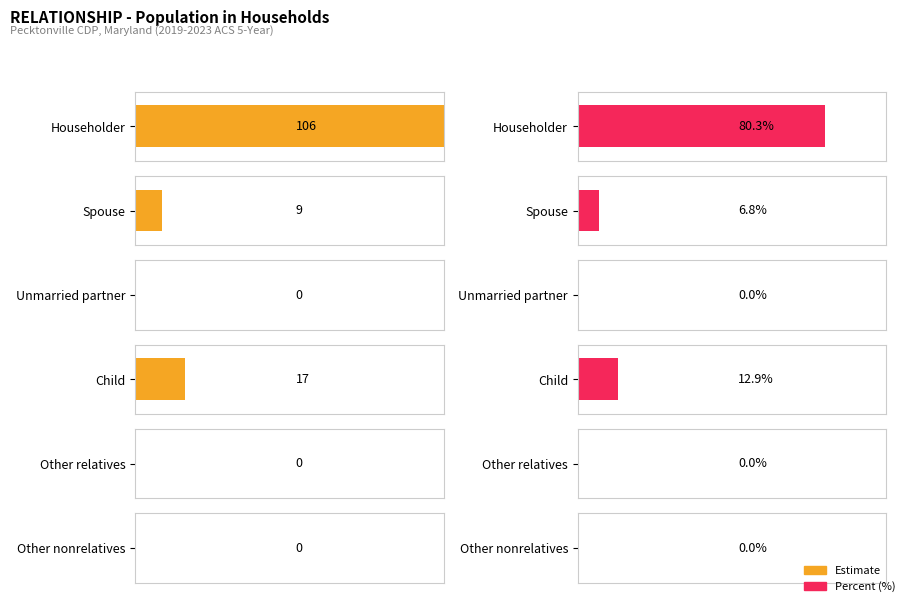

What is the value of the Estimate bar at the 2nd from the left?

9.0